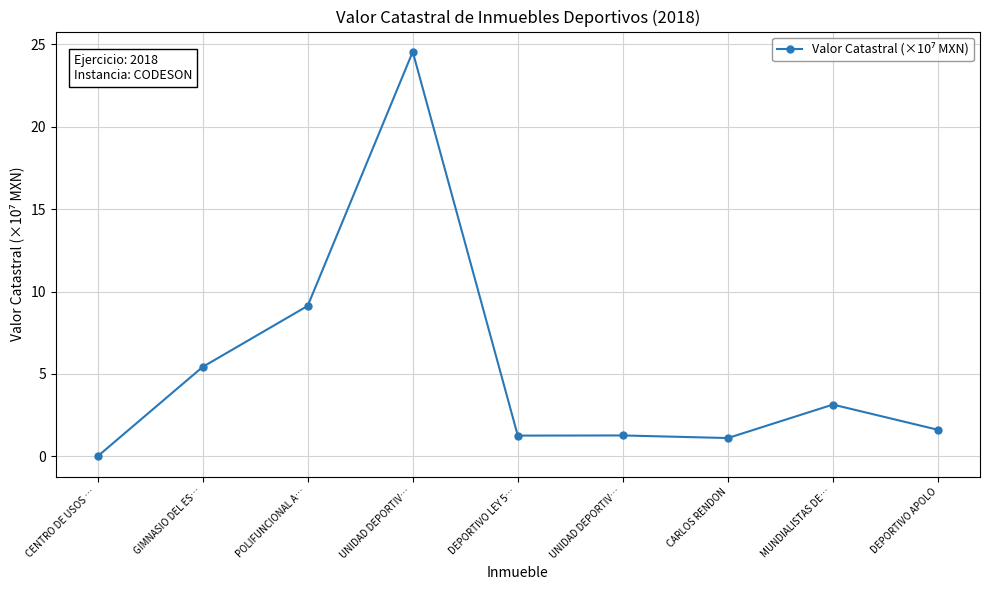

Where is the first local minimum?

DEPORTIVO LEY 5…